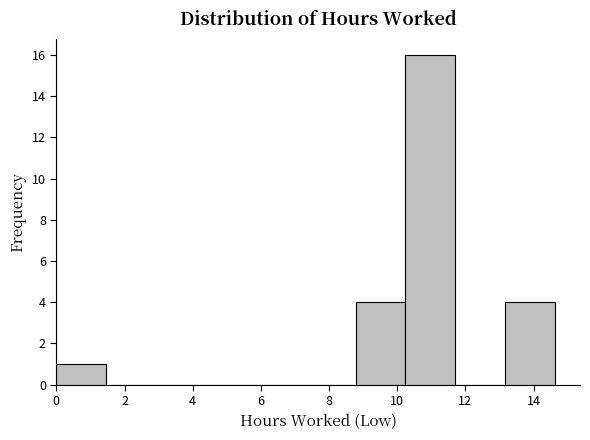

Which range on the x-axis has the tallest bar?

10.2 to 11.8